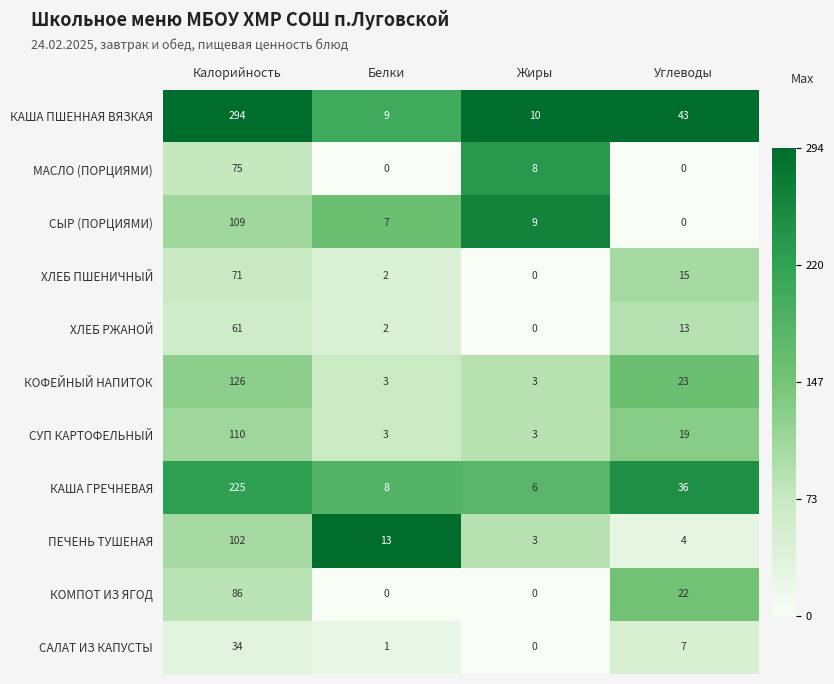

Count the number of data series in this chart.

11